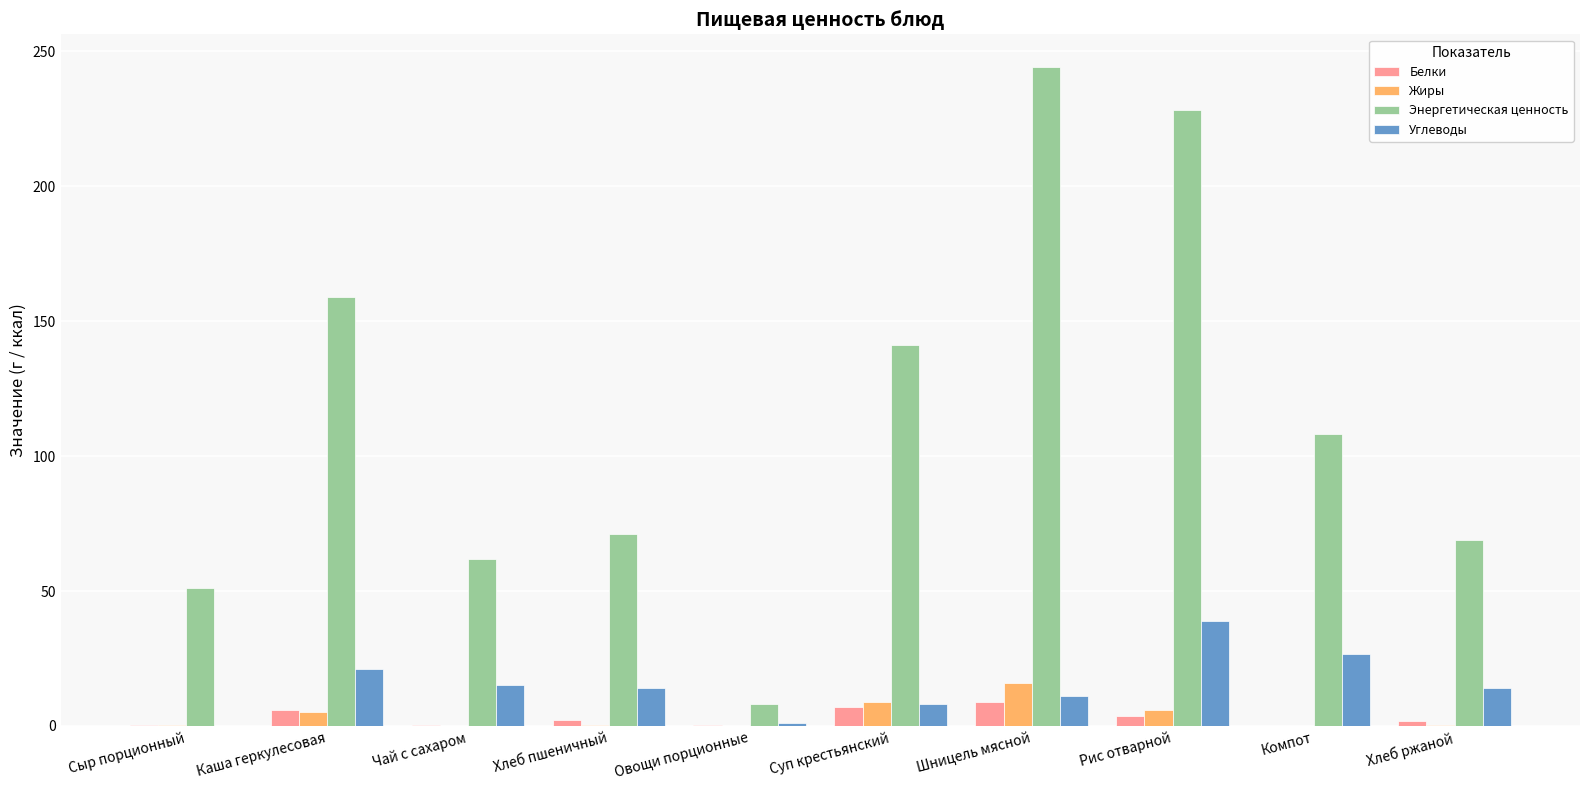

What is the total value across all series at Шницель мясной?

280.0